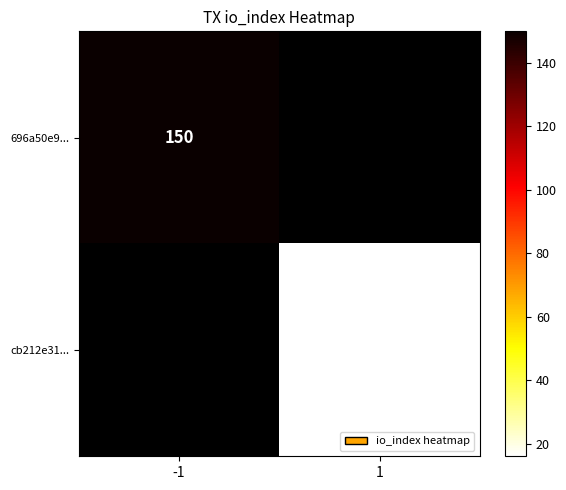

Is it true that 696a50e9... equals 71 at -1?

False